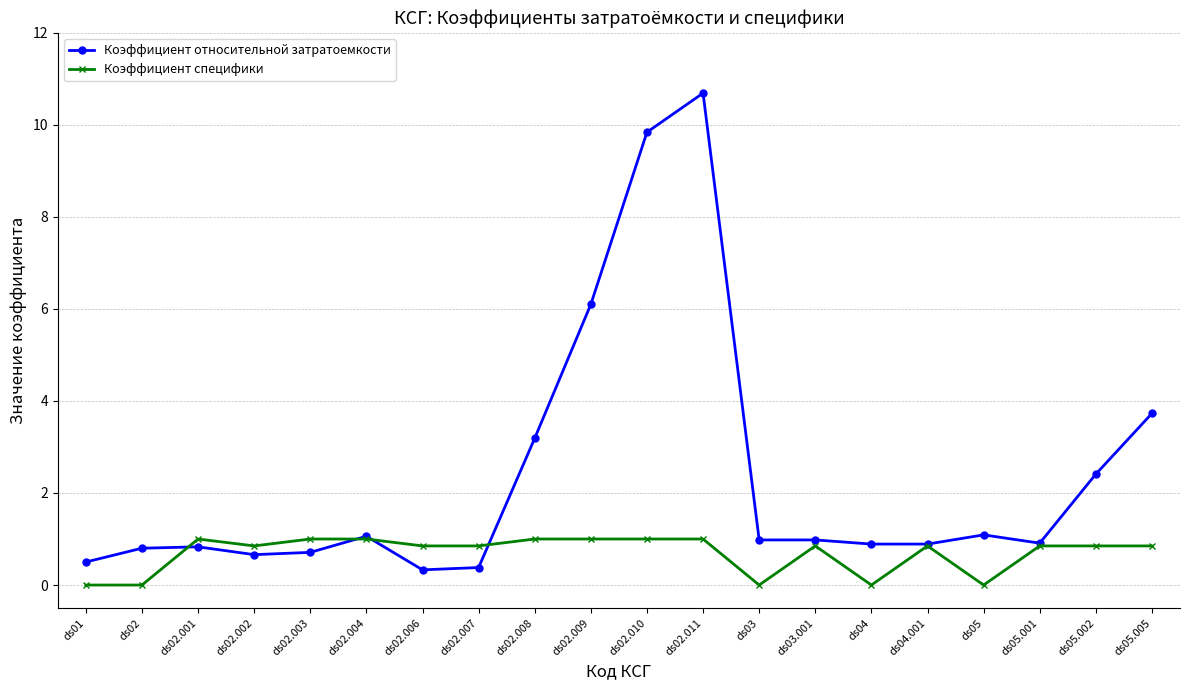

True or false: Коэффициент относительной затратоемкости has a value of 6.1 at ds02.009.

True